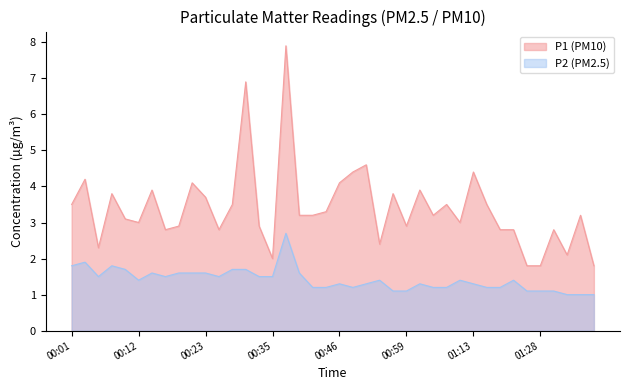

Which has a higher value, 00:21 or 00:44?

00:21